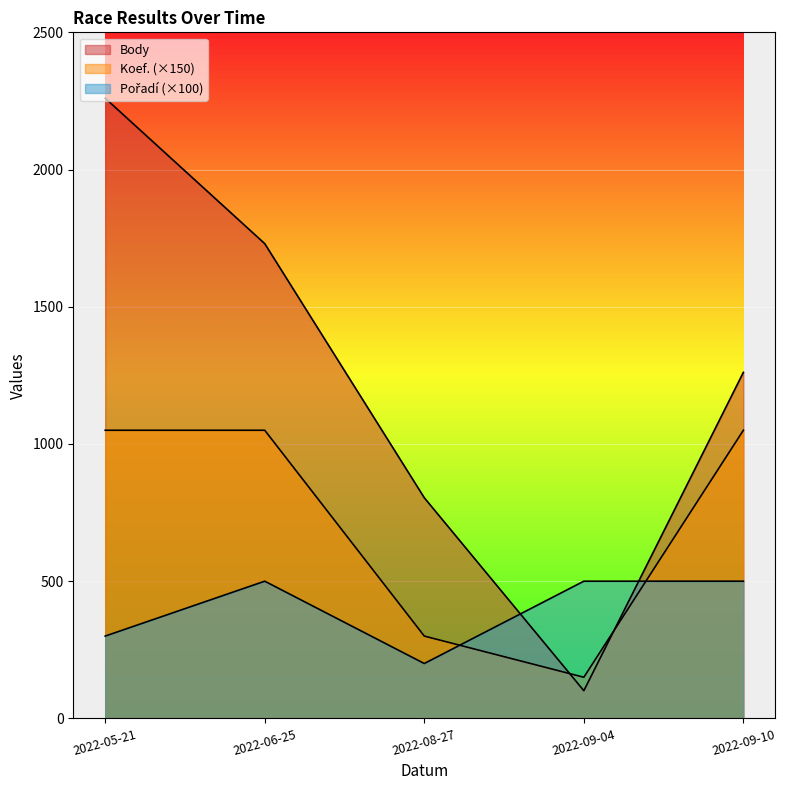

Reading left to right, extract all data points from this chart.

Body: 2022-09-10=1261	2022-09-04=101	2022-08-27=804	2022-06-25=1730	2022-05-21=2260
Koef.: 2022-09-10=7	2022-09-04=1	2022-08-27=2	2022-06-25=7	2022-05-21=7
Pořadí: 2022-09-10=5	2022-09-04=5	2022-08-27=2	2022-06-25=5	2022-05-21=3